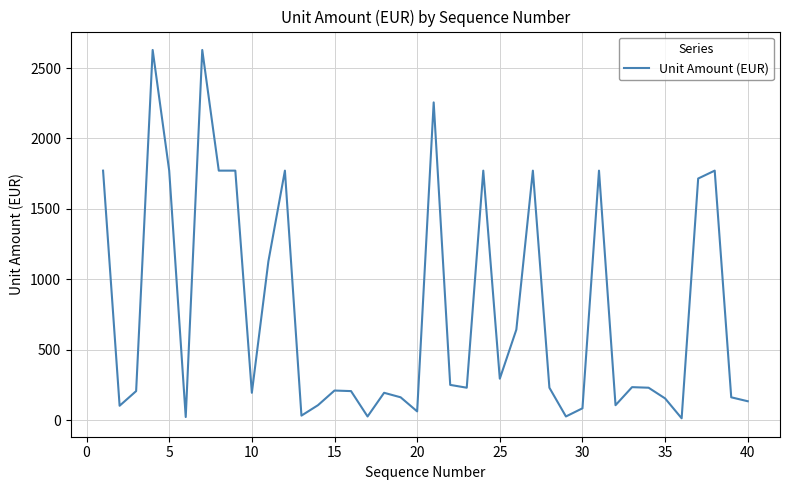

What is the difference between the maximum and minimum values?

2613